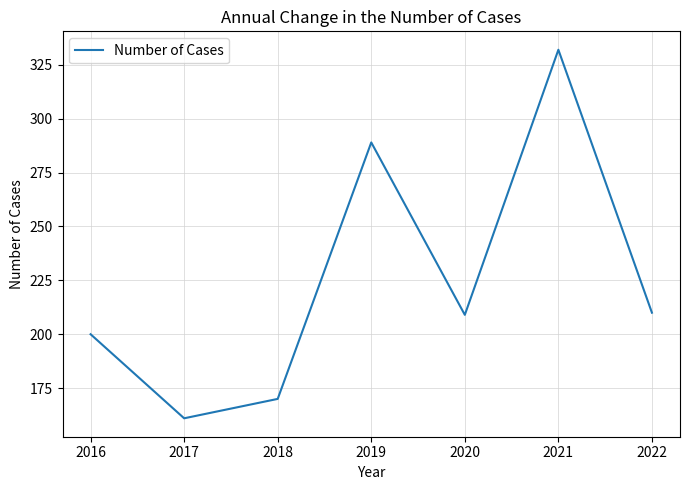

What is the smallest value displayed?

161